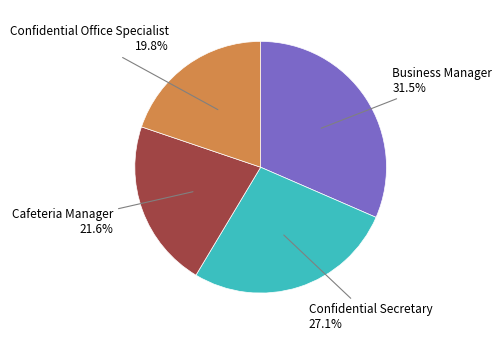

Is there any slice that represents more than half of the pie?

No